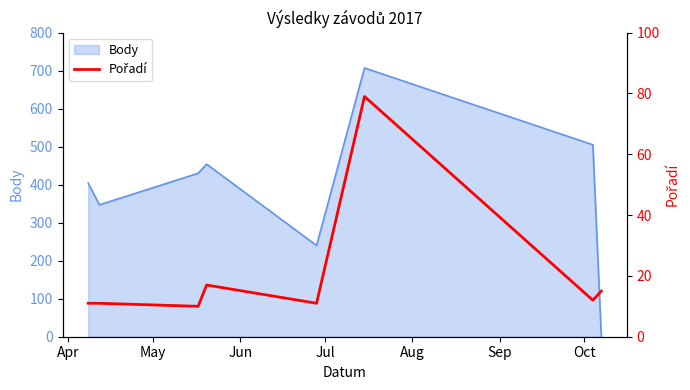

Which label corresponds to the smallest value in the chart?

Jun